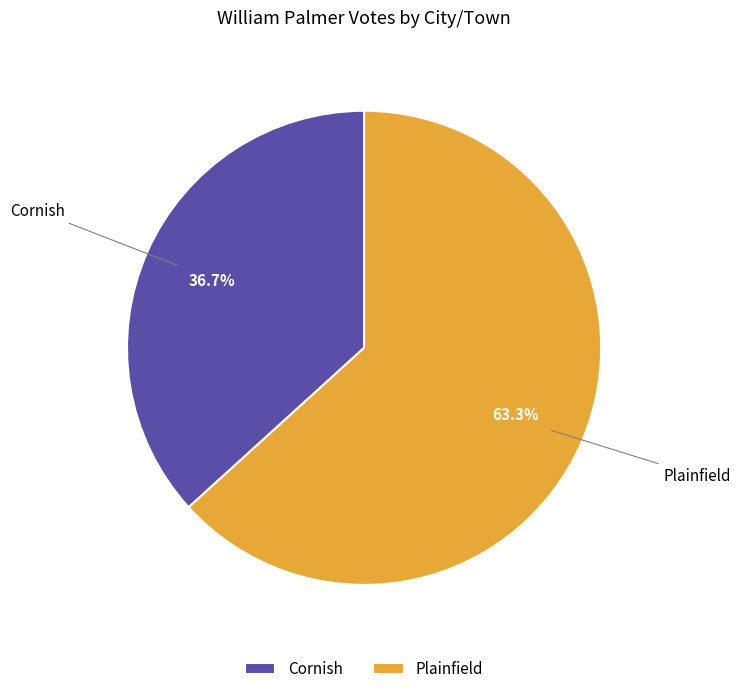

What percentage is the Plainfield slice, to the nearest percent?

63%